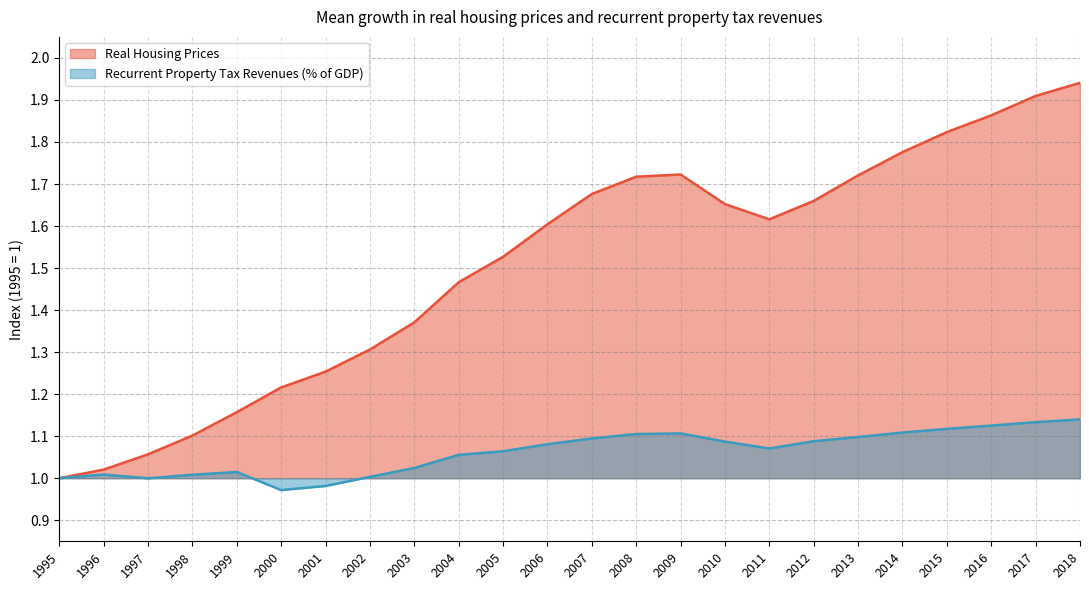

Which series has the widest spread of values?

Real Housing Prices